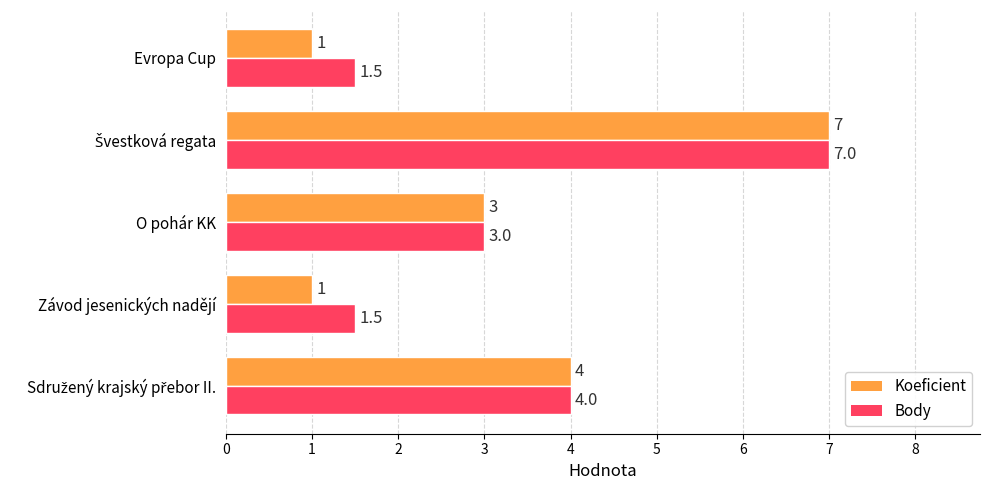

The Koeficient series shows 0.7 at Evropa Cup. True or false?

False